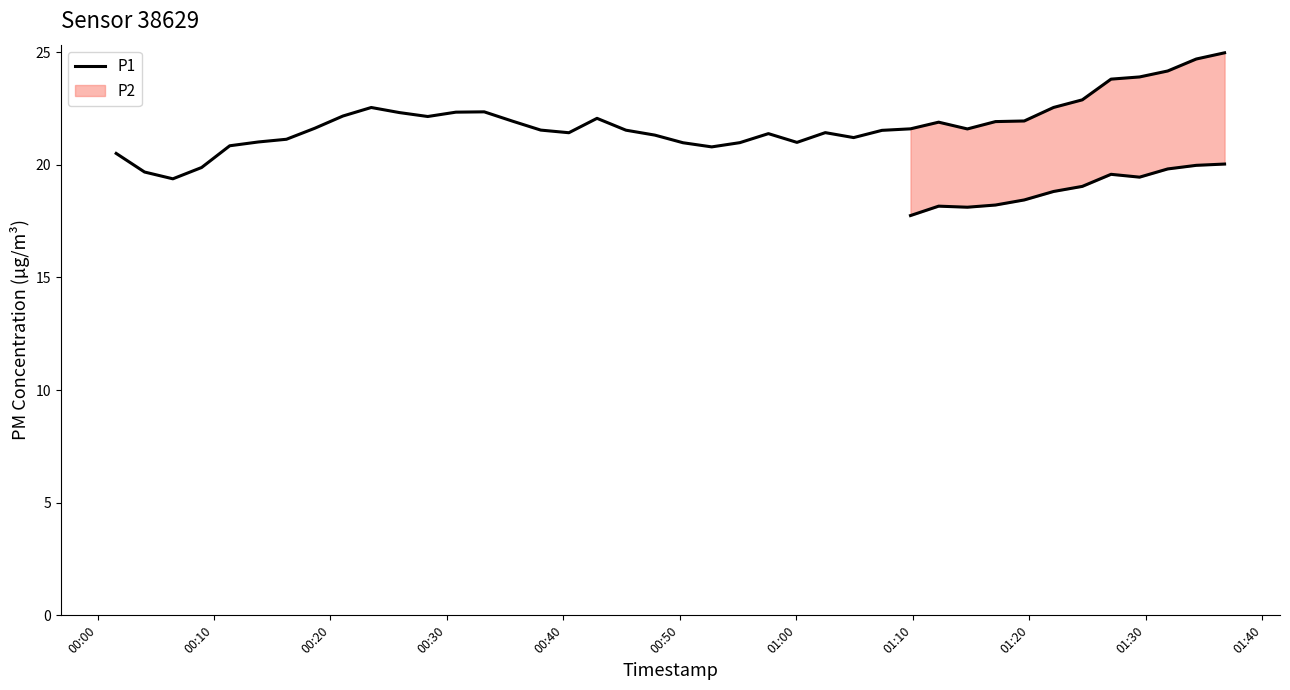

True or false: the data shows 28.1 at 23.

False